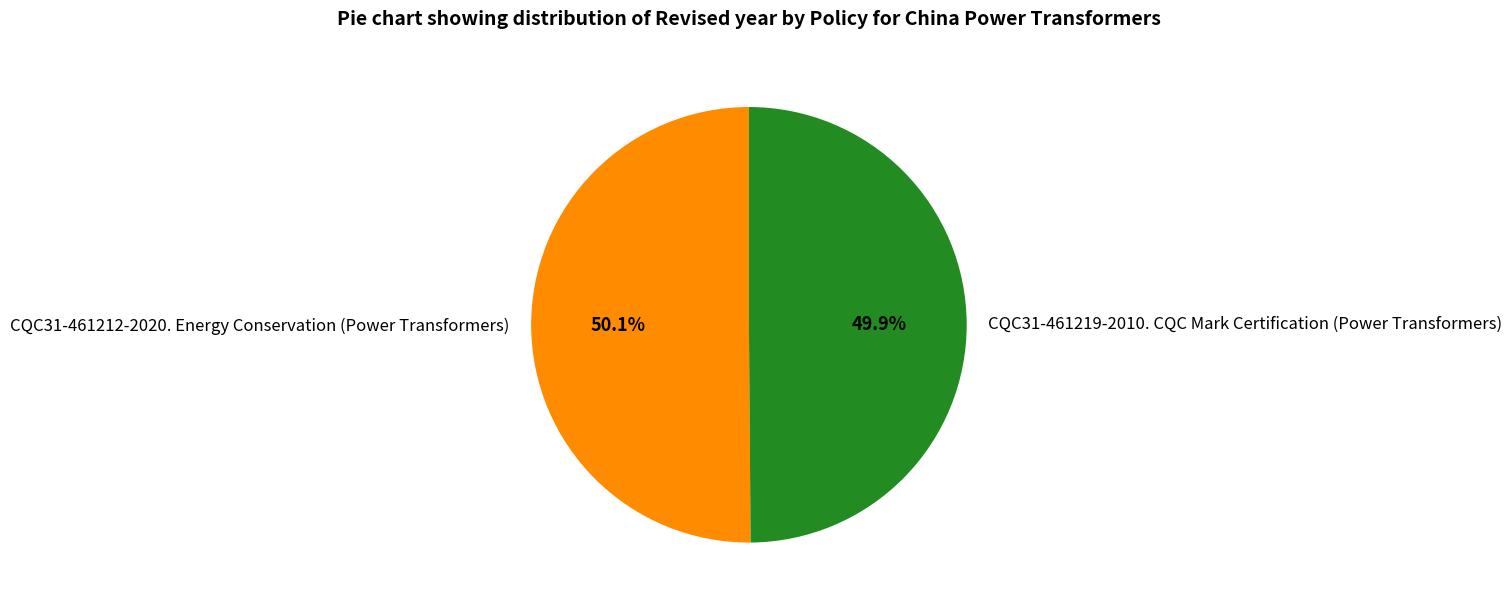

What percentage do CQC31-461212-2020. Energy Conservation (Power Transformers) and CQC31-461219-2010. CQC Mark Certification (Power Transformers) together represent?

100.0%